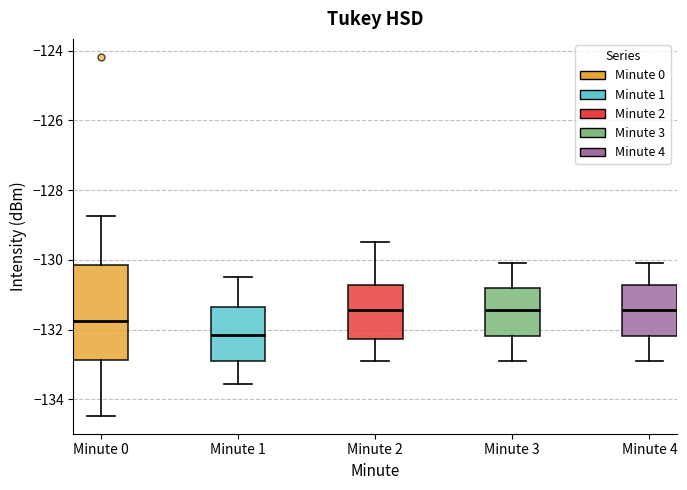

Where is the upper edge of the box for Minute 0 on the y-axis? The values are not printed on the chart, so give them approximately, as read against the axis.

-130.2